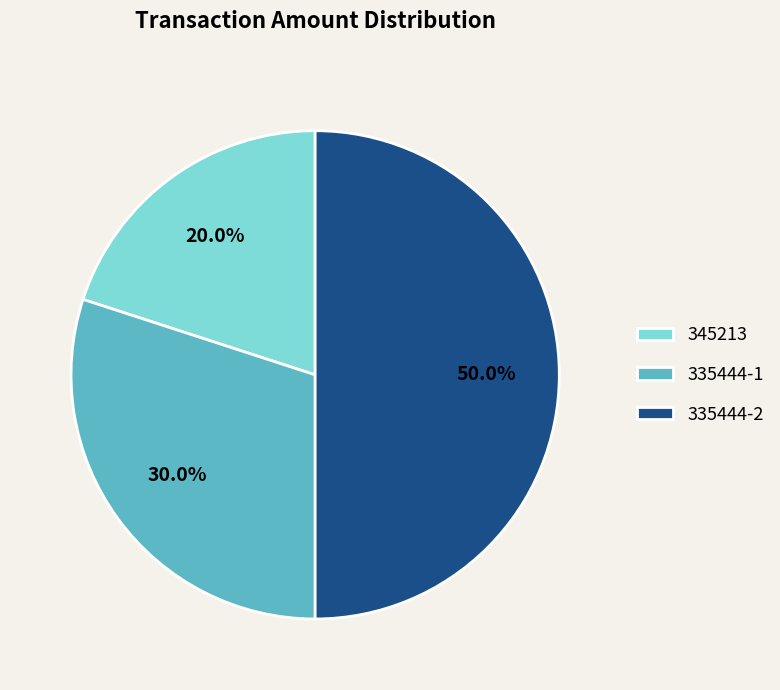

How many segments does this pie chart have?

3